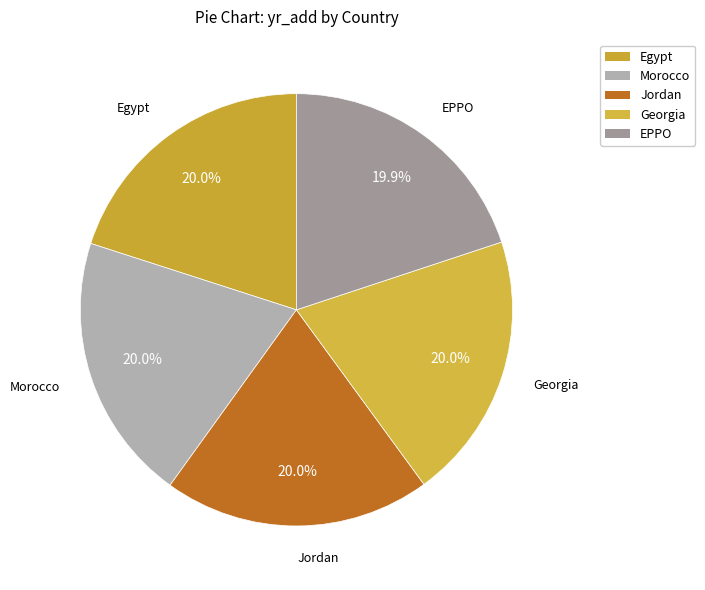

To the nearest percent, what is the average slice percentage?

20%